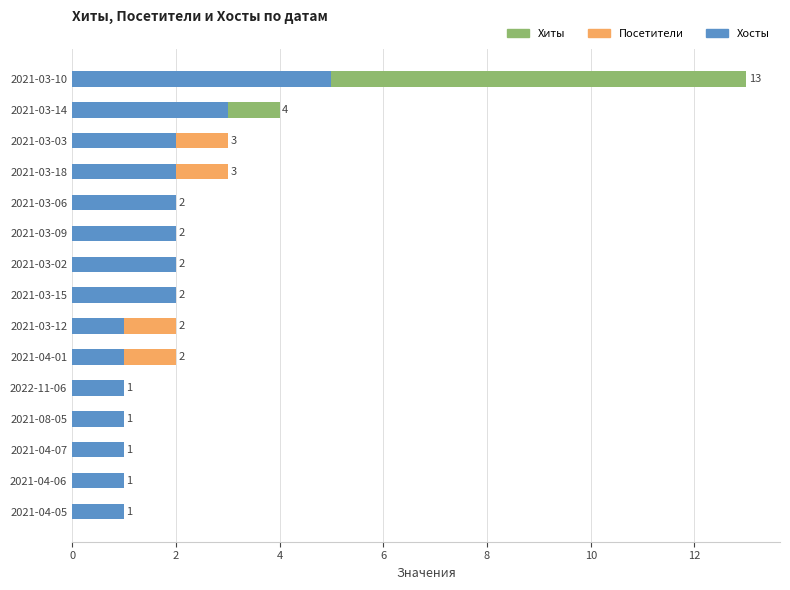

Reading right to left, extract all data points from this chart.

Хиты: 1	1	1	1	1	2	2	2	2	2	2	3	3	4	13
Посетители: 1	1	1	1	1	2	2	2	2	2	2	3	3	3	5
Хосты: 1	1	1	1	1	1	1	2	2	2	2	2	2	3	5